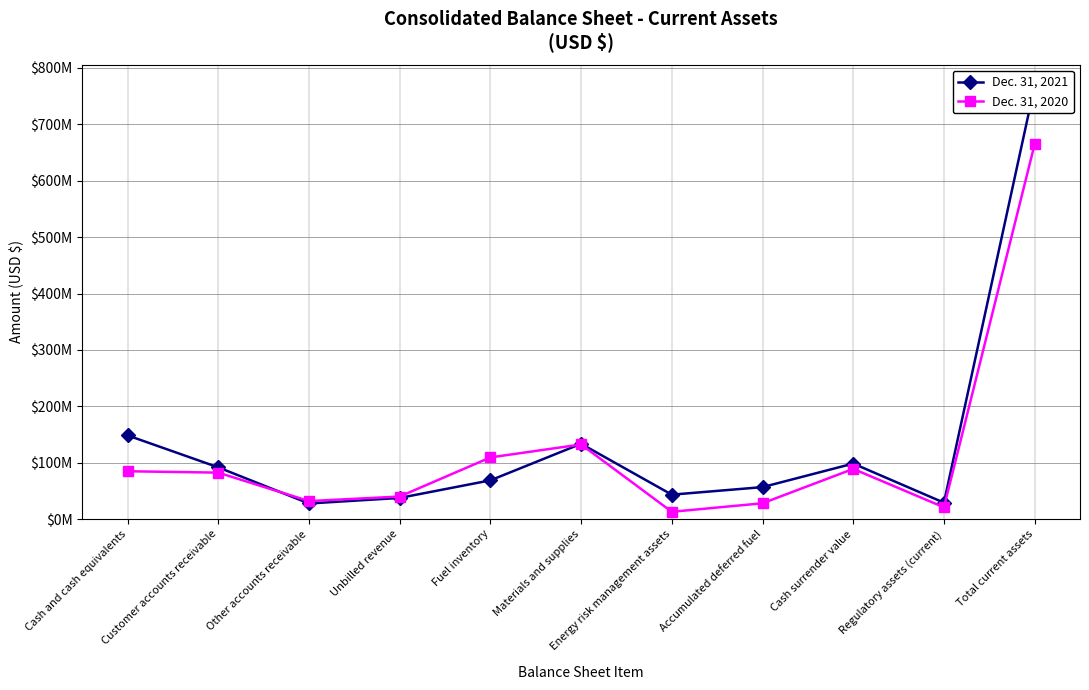

In Dec. 31, 2020, how many points are higher than both neighbors (excluding endpoints)?

2